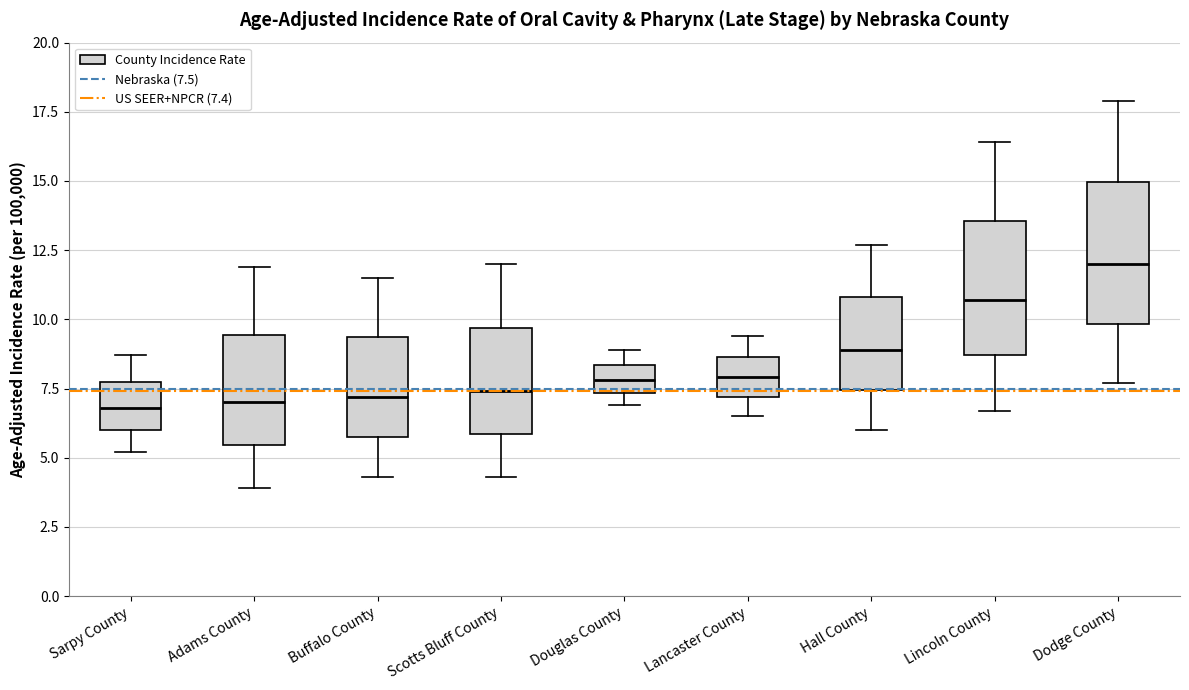

Reading left to right, transcribe this box plot: for each box, give where its median line is, the range the box spans, and where its two whiskers end, as read against the y-axis. The values are not printed on the chart, so give them approximately, as read against the axis.

Sarpy County: median 7.0, box 6.0 to 8.0, whiskers 5.0 to 8.5
Adams County: median 7.0, box 5.5 to 9.5, whiskers 4.0 to 12.0
Buffalo County: median 7.0, box 6.0 to 9.5, whiskers 4.5 to 11.5
Scotts Bluff County: median 7.5, box 6.0 to 9.5, whiskers 4.5 to 12.0
Douglas County: median 8.0, box 7.5 to 8.5, whiskers 7.0 to 9.0
Lancaster County: median 8.0, box 7.0 to 8.5, whiskers 6.5 to 9.5
Hall County: median 9.0, box 7.5 to 11.0, whiskers 6.0 to 12.5
Lincoln County: median 10.5, box 8.5 to 13.5, whiskers 6.5 to 16.5
Dodge County: median 12.0, box 10.0 to 15.0, whiskers 7.5 to 18.0